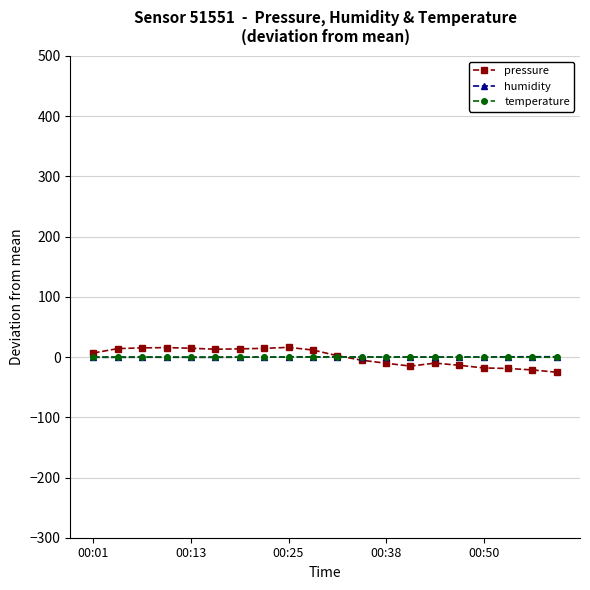

True or false: humidity and pressure cross at least once.

True